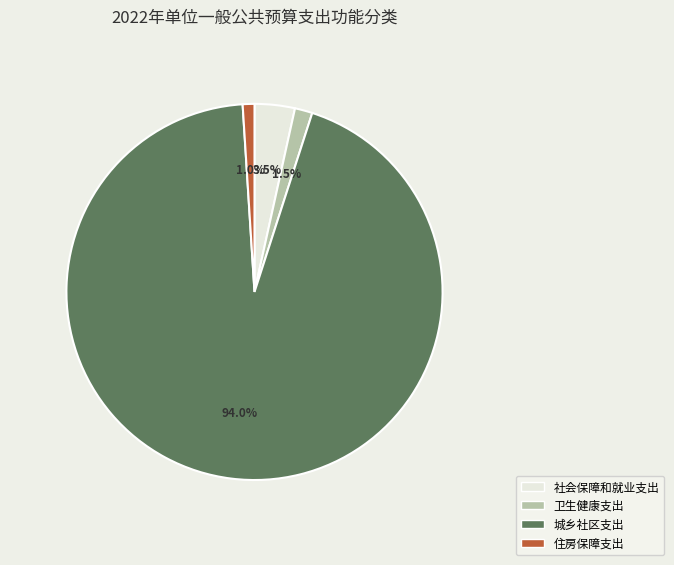

How many slices are in this pie chart?

4